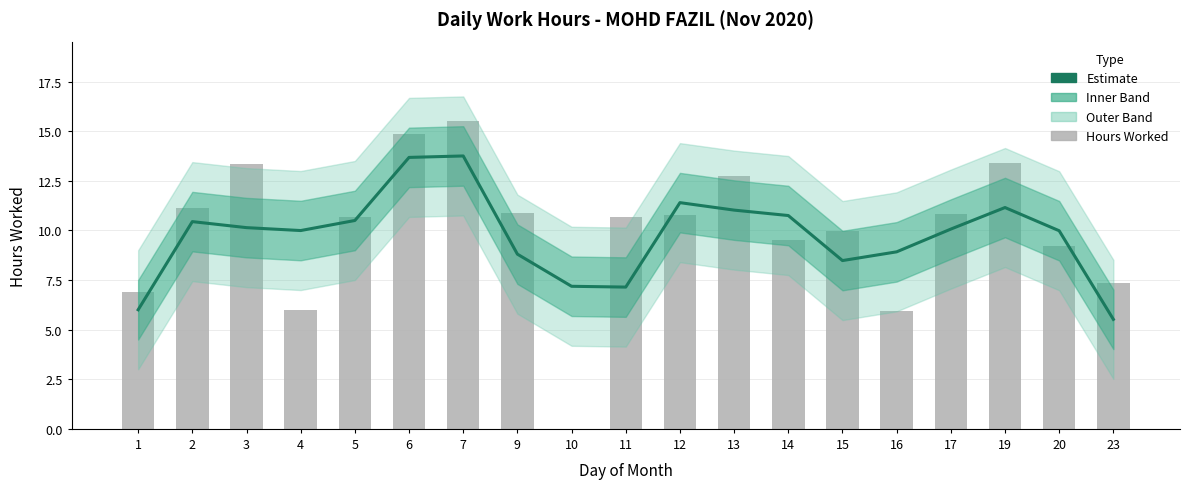

Where does the Hours Worked series first go above 10?

2